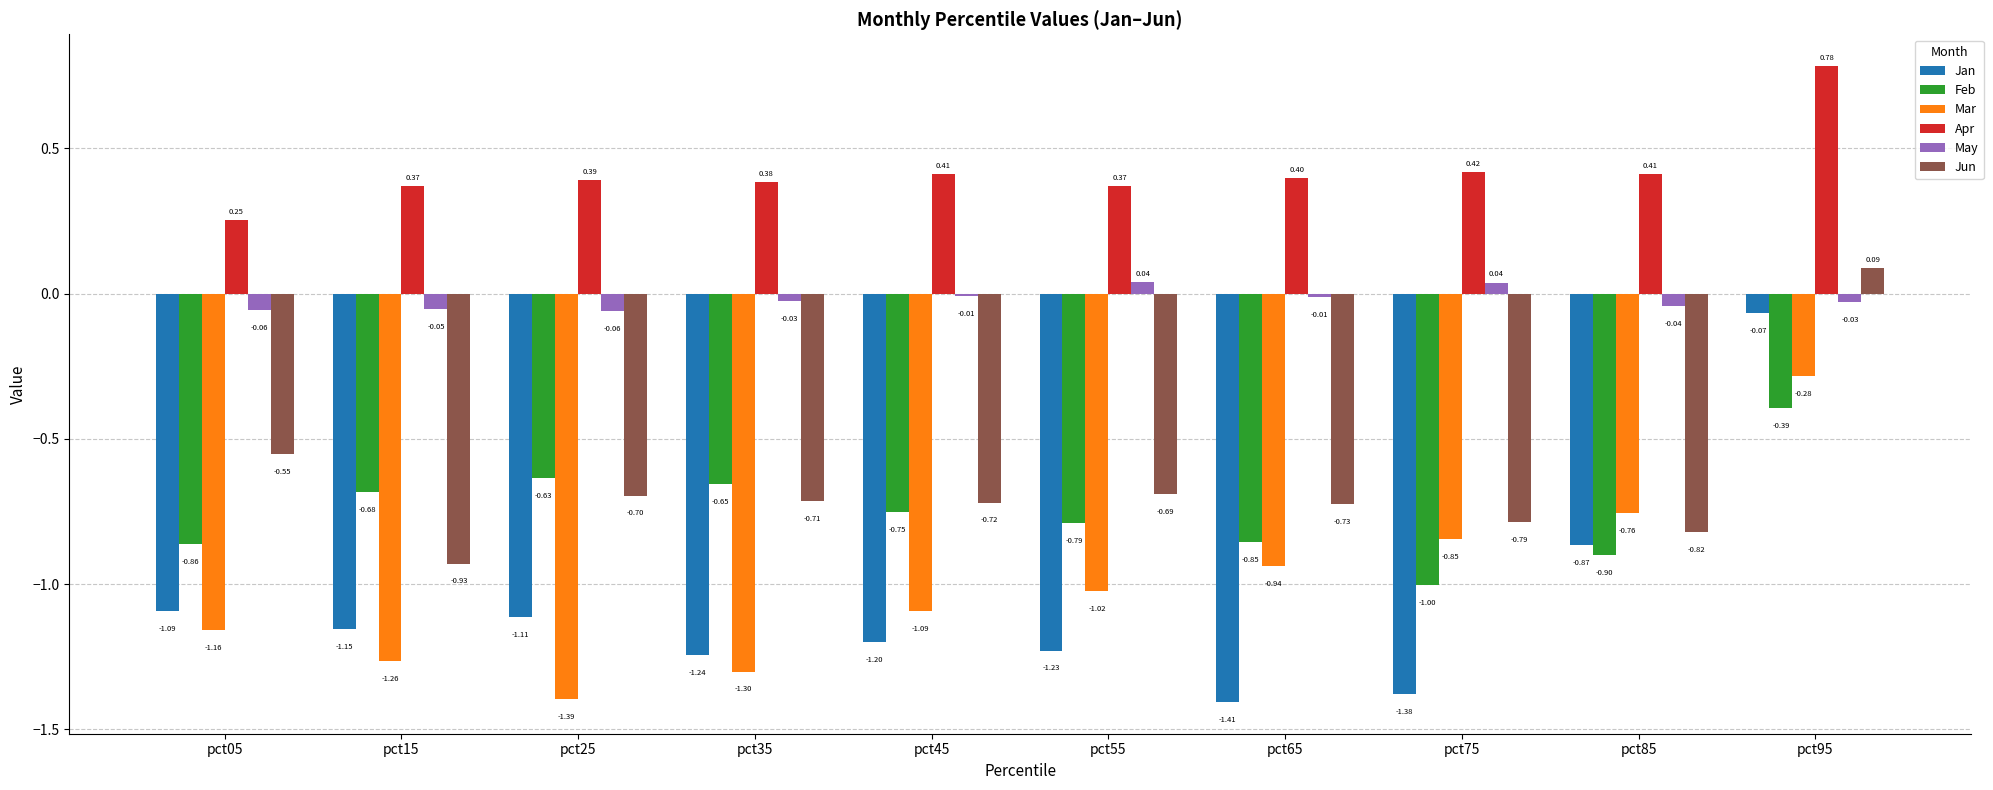

List the series in order of their peak value, lowest first.

Feb, Mar, Jan, May, Jun, Apr